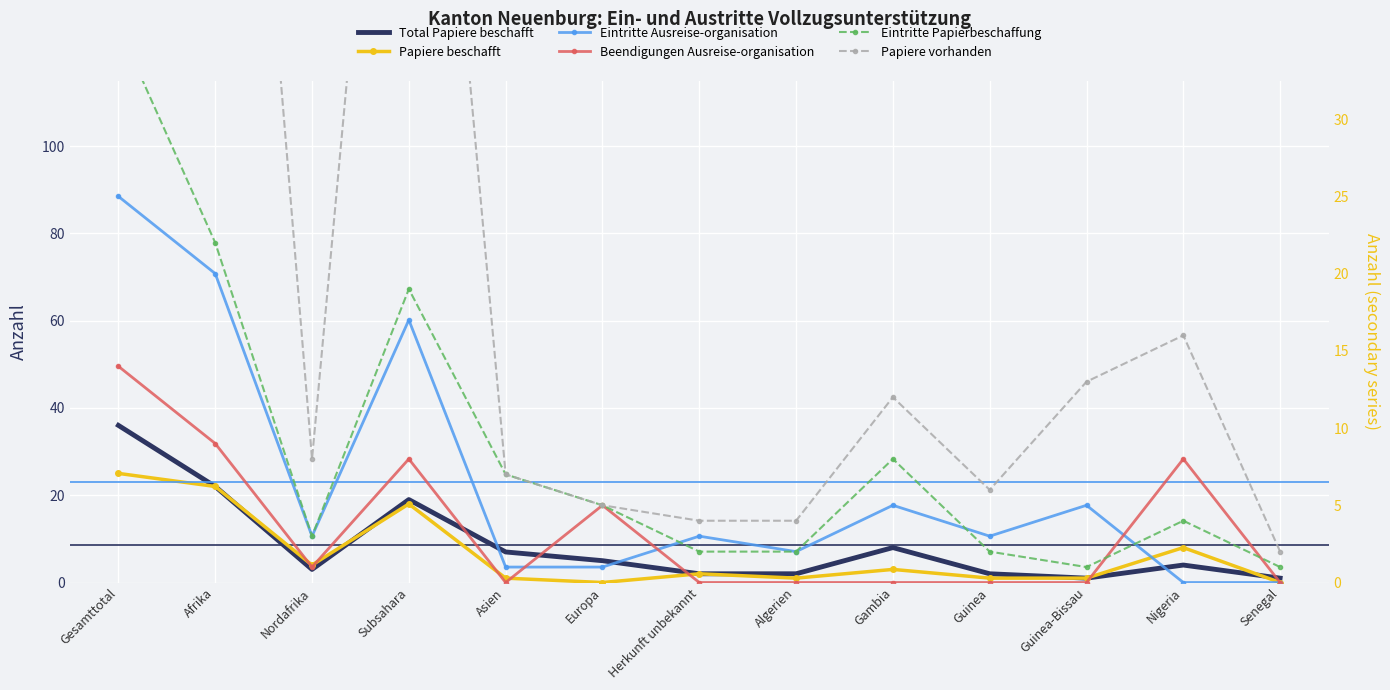

The Eintritte Papierbeschaffung series shows 1 at Nordafrika. True or false?

False